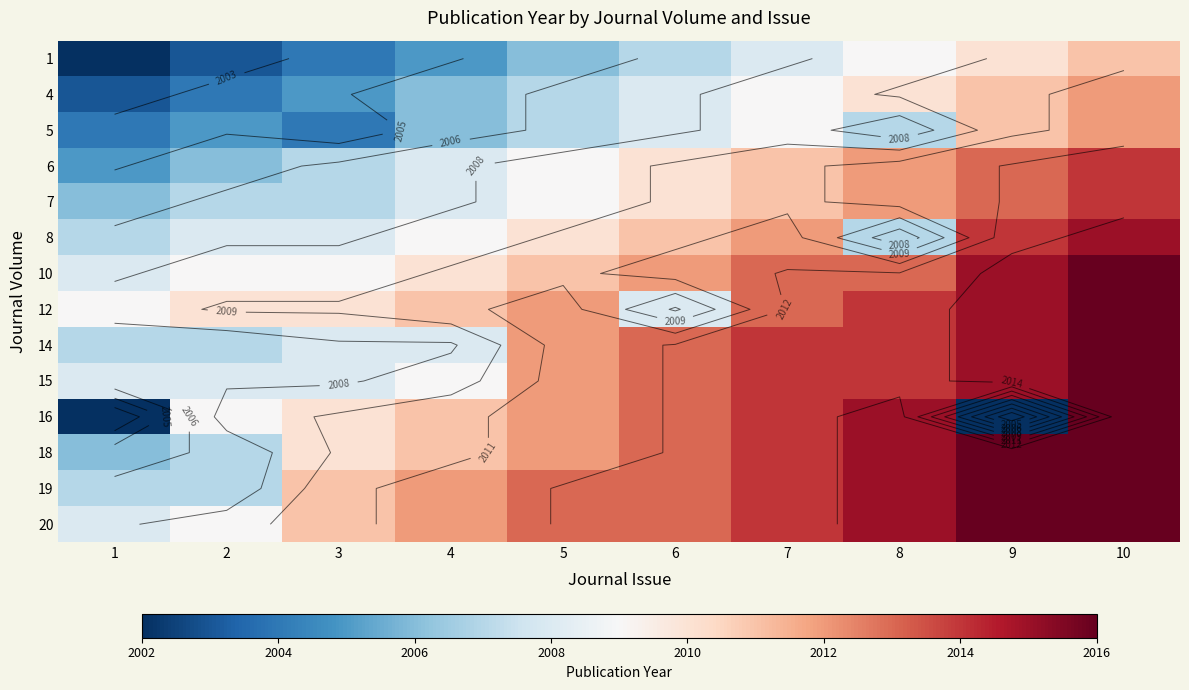

Which category has the lowest value in the 16 series?

1